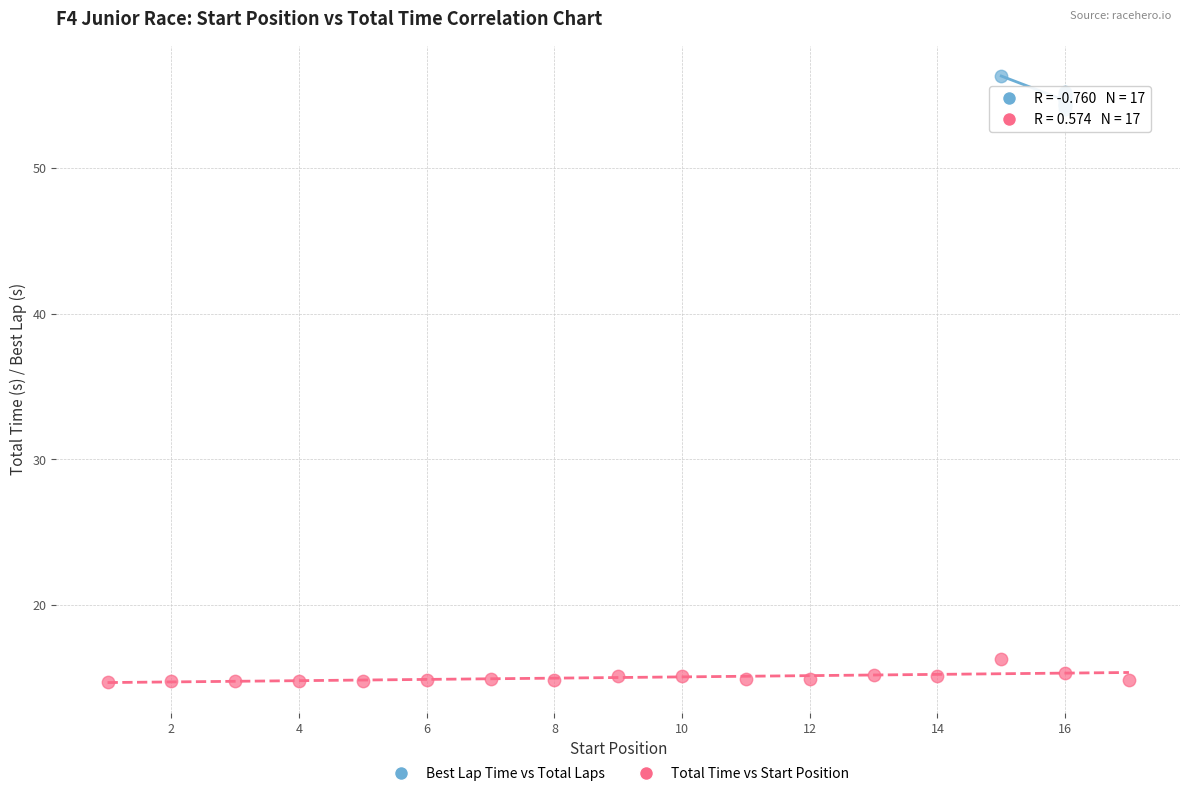

Which series has the largest Y range (max minus min)?

Best Lap Time vs Total Laps